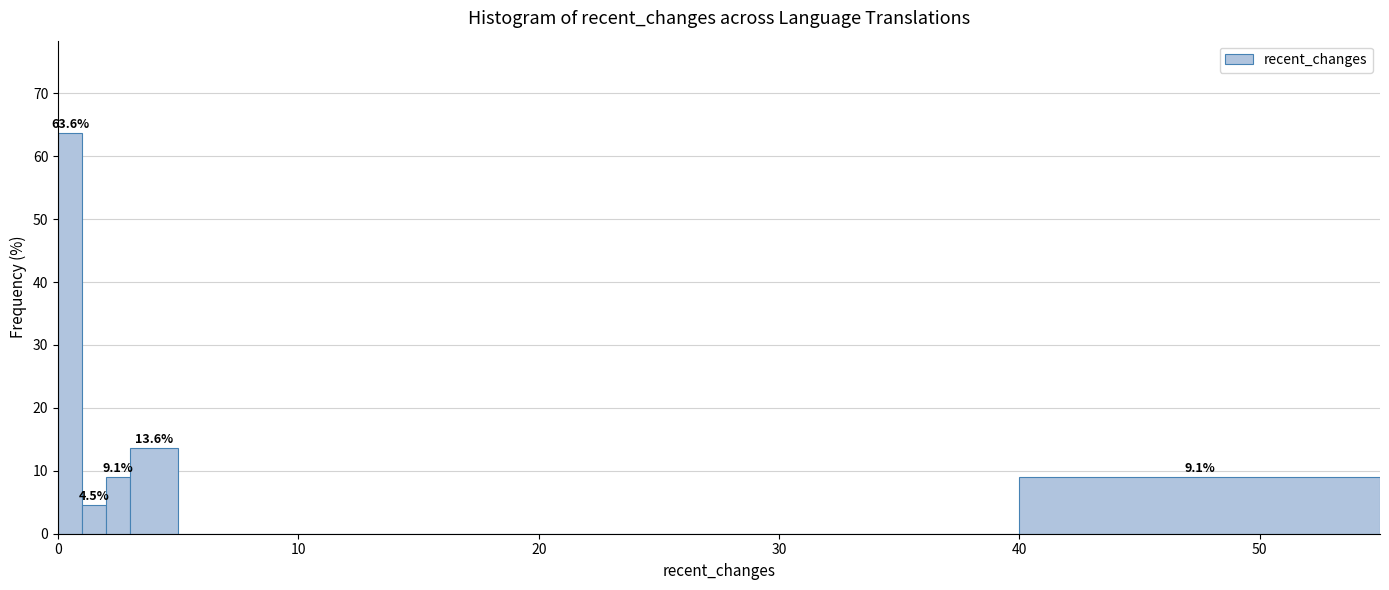

Around what value on the x-axis is the tallest bar? Give the approximate position of its centre, as read against the axis.

1